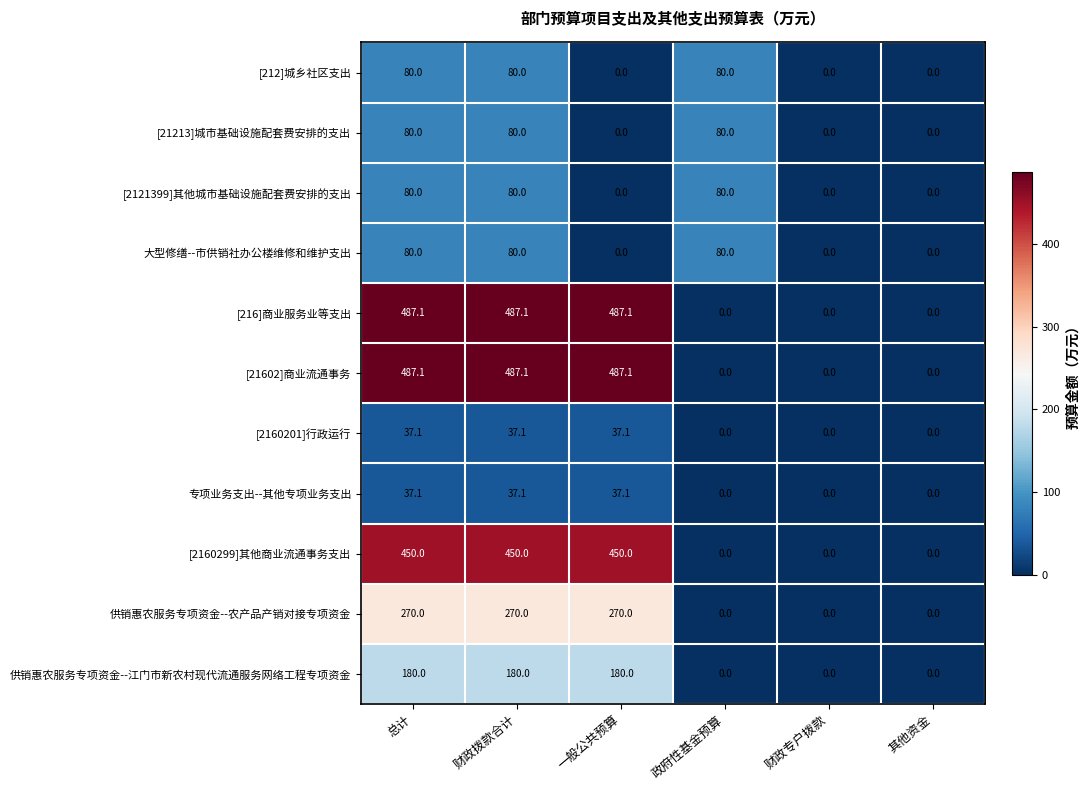

What is the spread (max minus min) of values at 财政拨款合计?

450.0